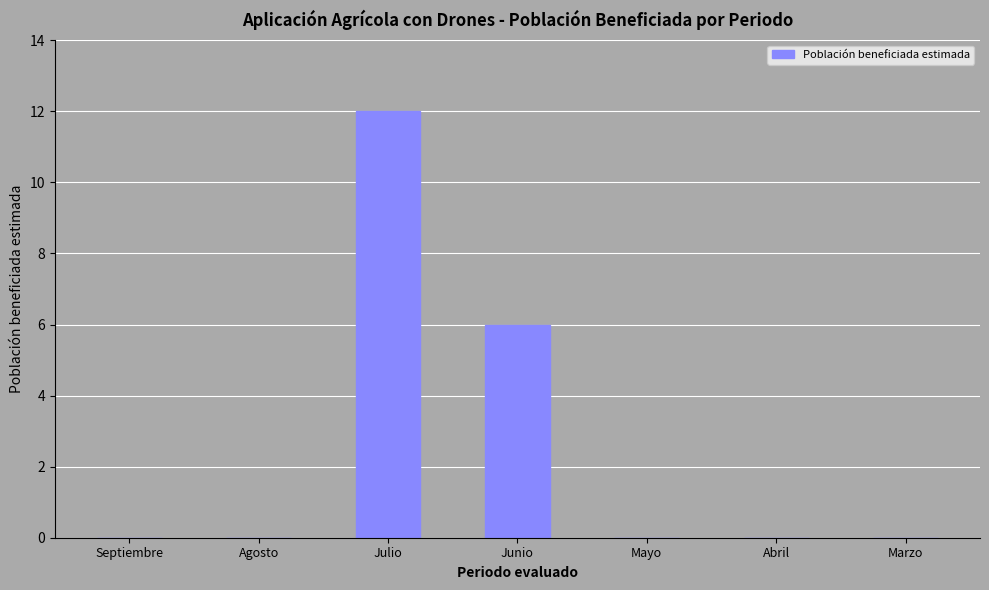

The chart shows a value of 5 at Agosto. True or false?

False